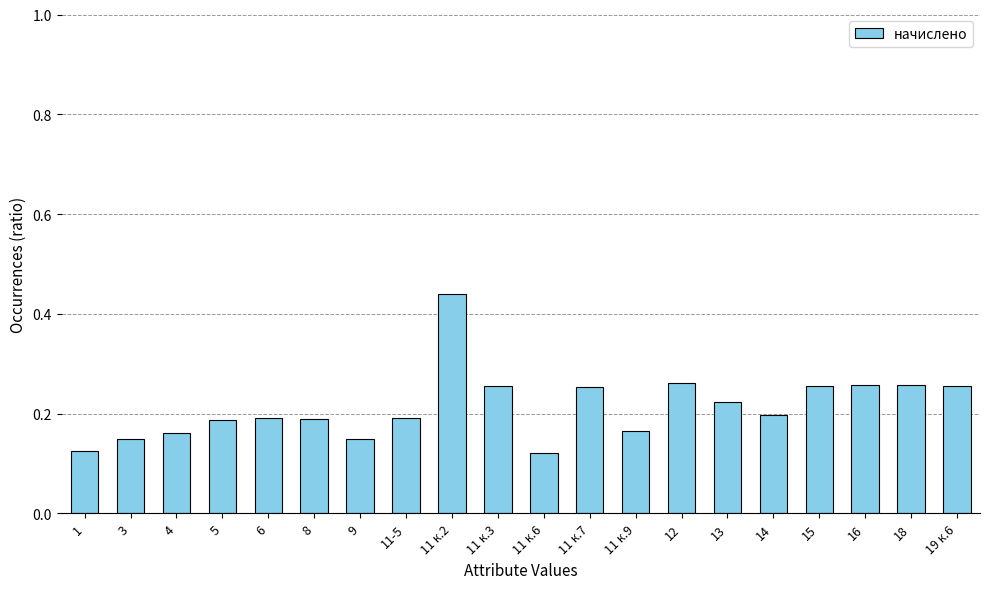

Which label corresponds to the largest value in the chart?

11 к.2